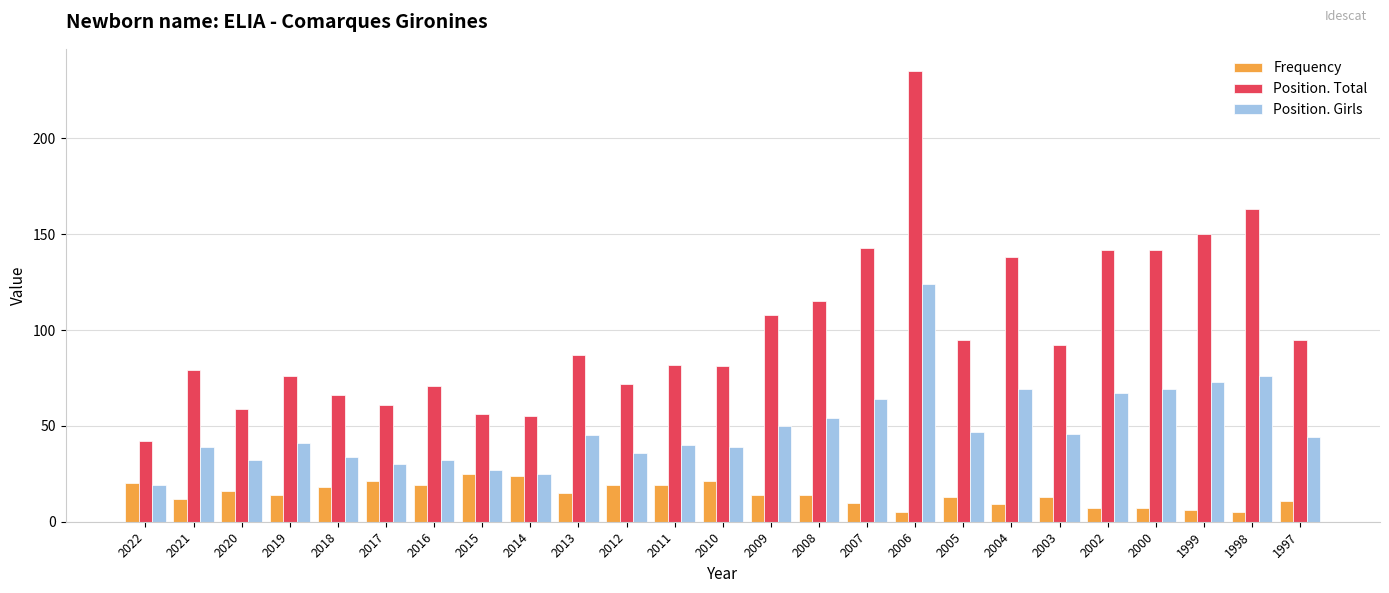

What is the sum of the Position. Total values at 2019 and 2008?

191